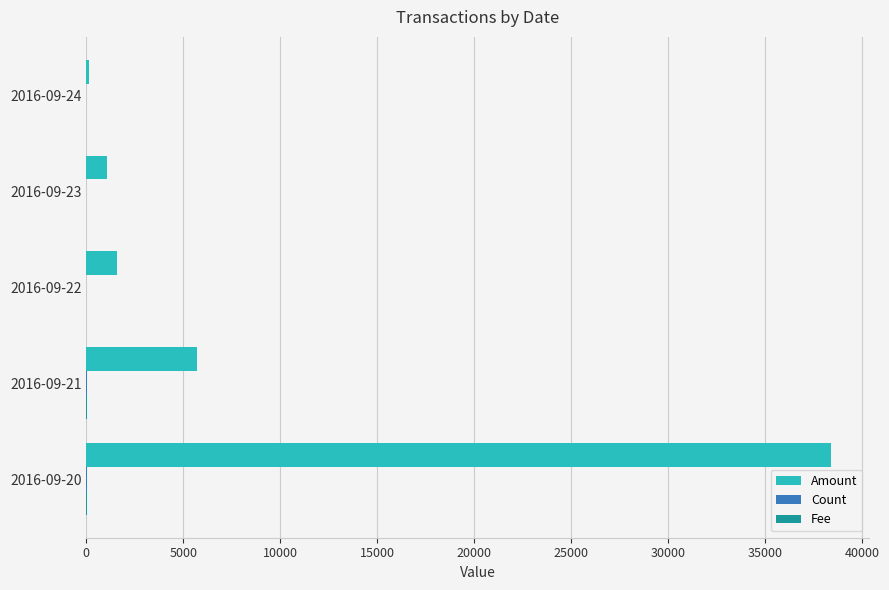

What is the maximum value shown in the chart?

38427.6